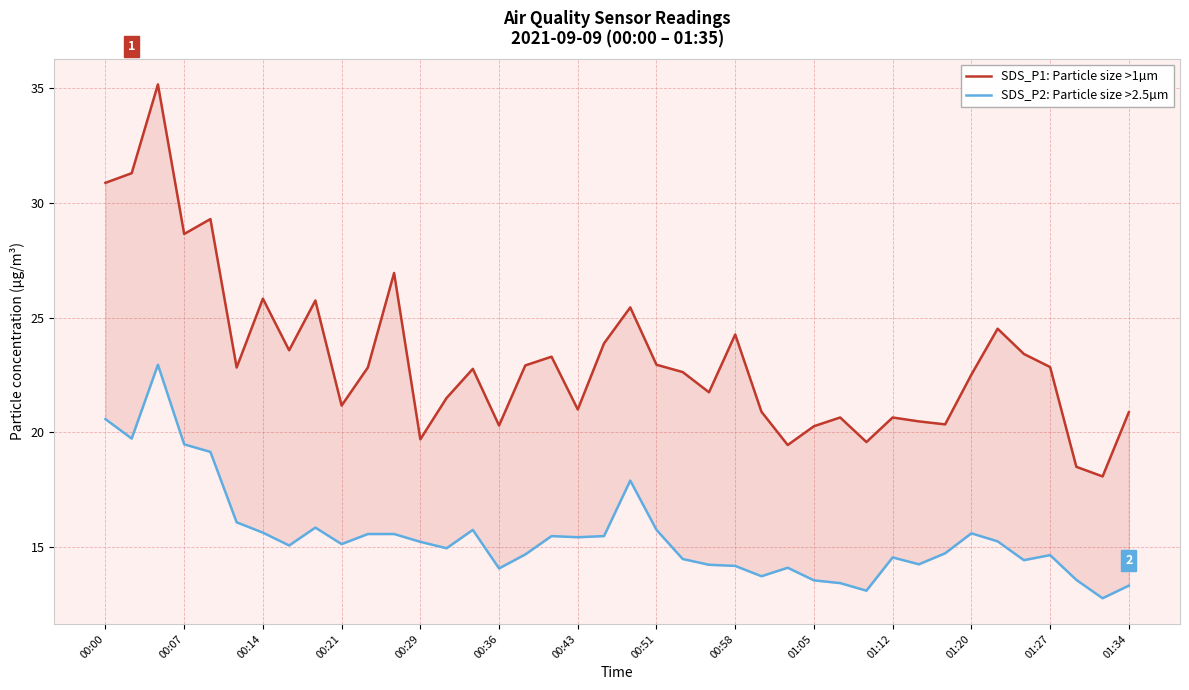

Rank the series by their average value, from highest to lowest.

SDS_P1: Particle size >1µm, SDS_P2: Particle size >2.5µm